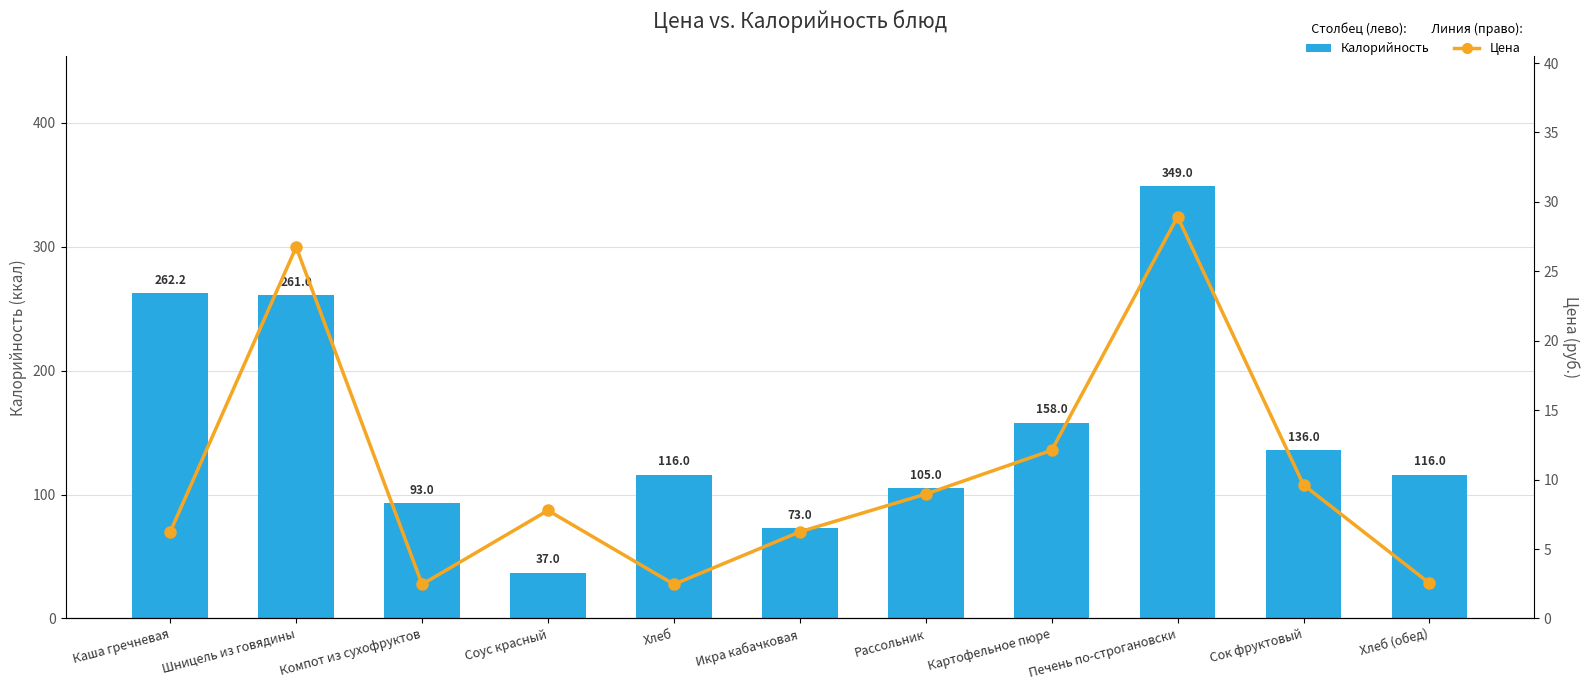

True or false: Калорийность has a value of 117.2 at Икра кабачковая.

False